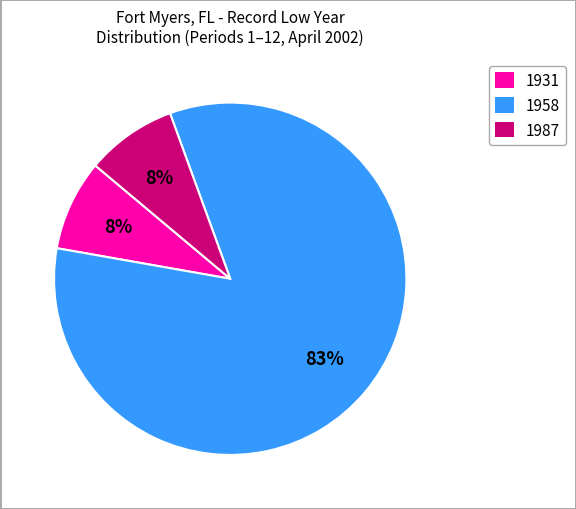

To the nearest percent, what is the average slice percentage?

33%